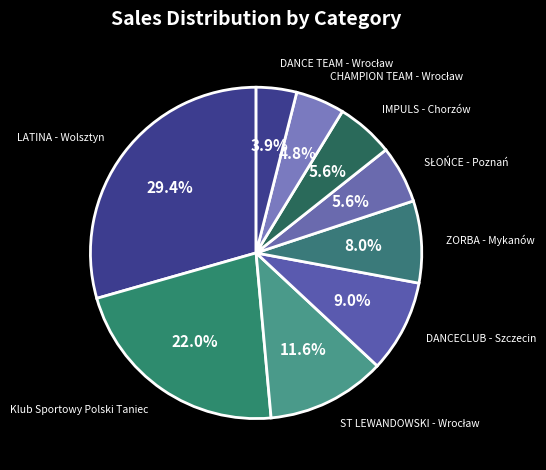

How many segments does this pie chart have?

9